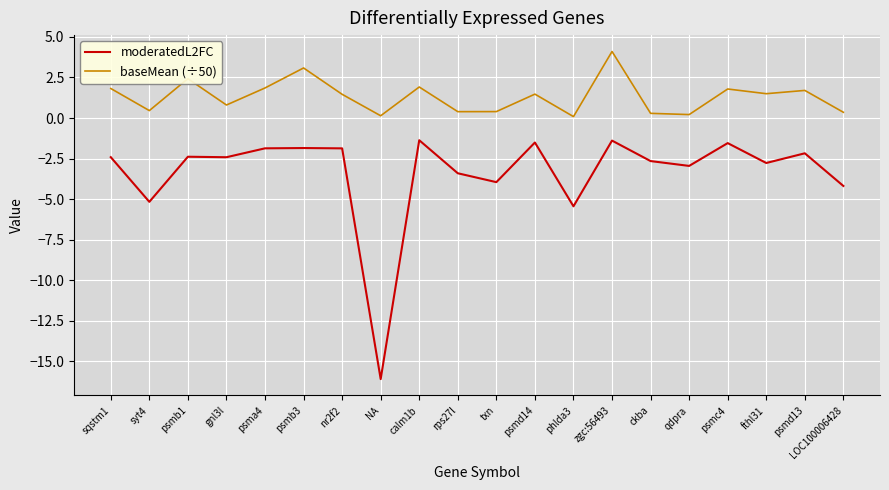

How many lines are shown in the chart?

2